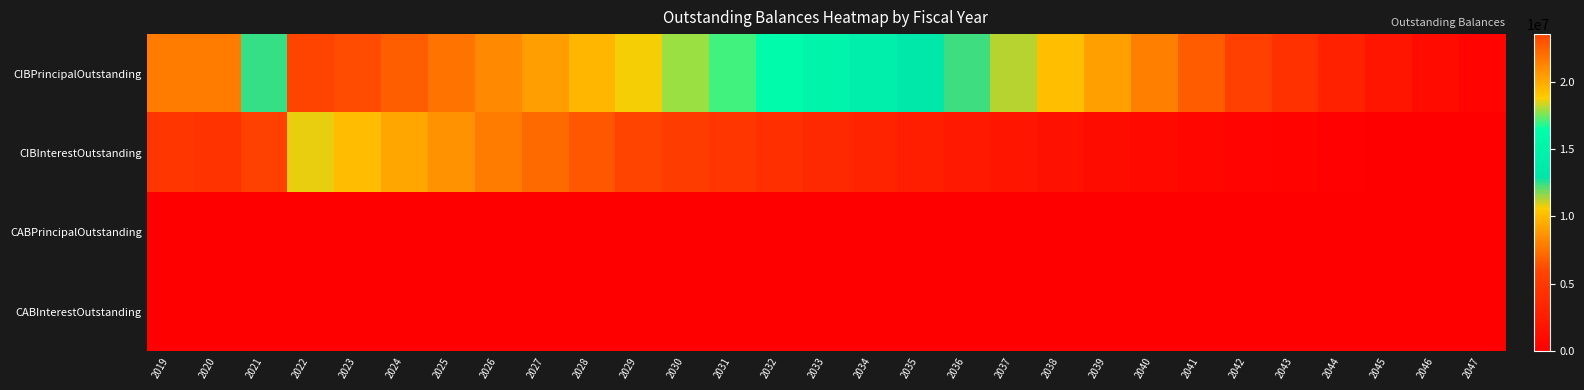

At which category is the sum across all series the highest?

2022